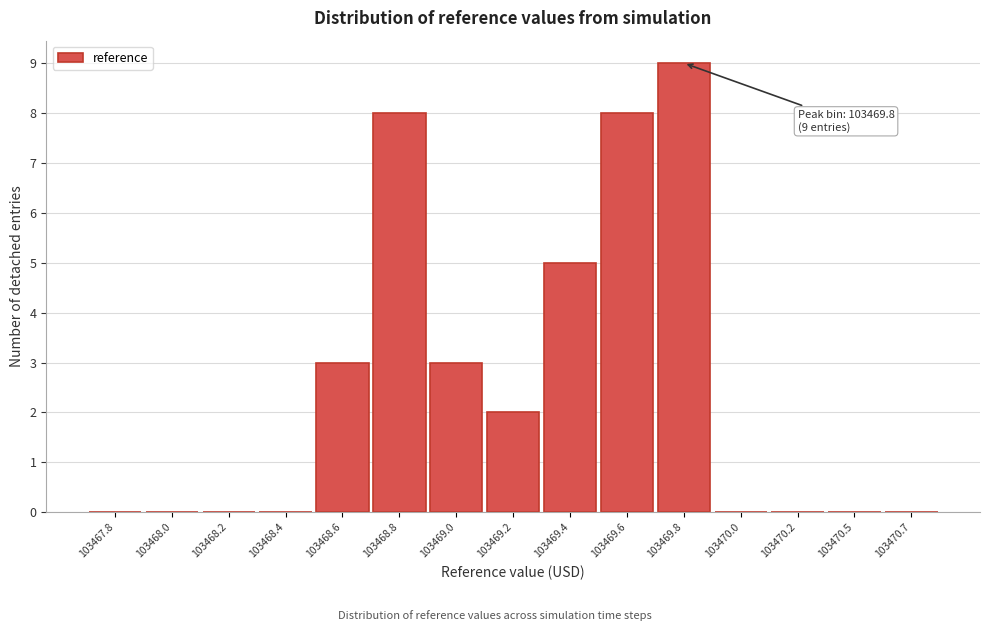

Reading left to right, transcribe all the data shown in this chart.

103467.8=0	103468.0=0	103468.2=0	103468.4=0	103468.6=3	103468.8=8	103469.0=3	103469.2=2	103469.4=5	103469.6=8	103469.8=9	103470.0=0	103470.2=0	103470.5=0	103470.7=0